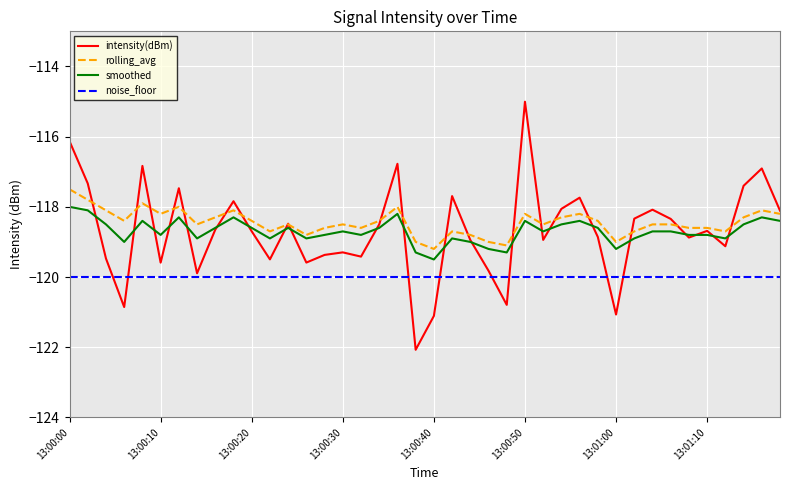

True or false: rolling_avg and noise_floor cross at least once.

False